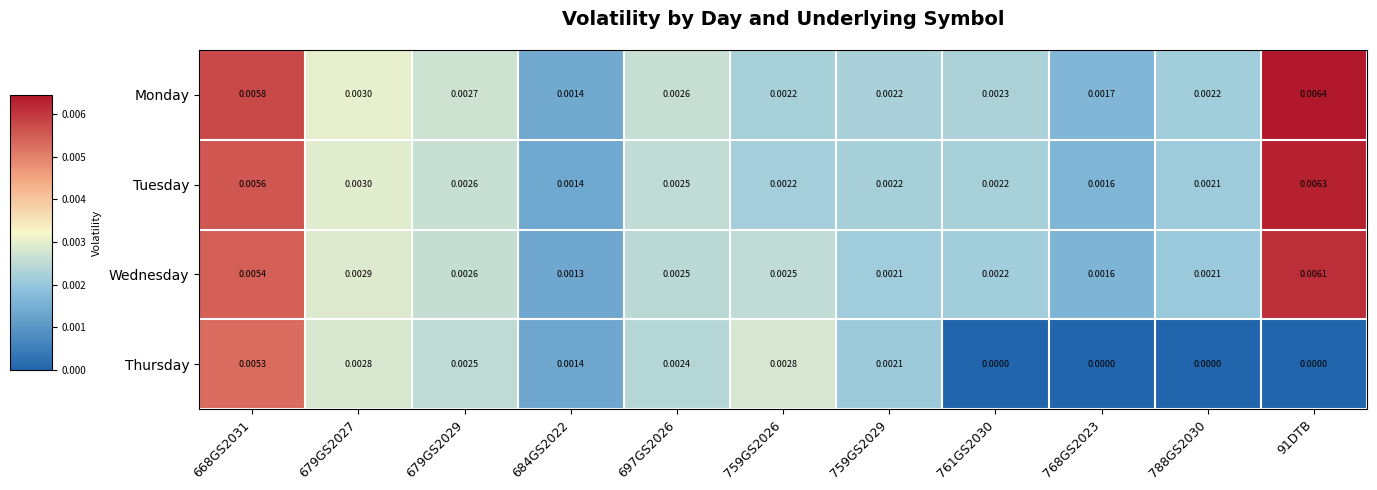

Which series changed the most between 759GS2026 and 761GS2030?

Thursday